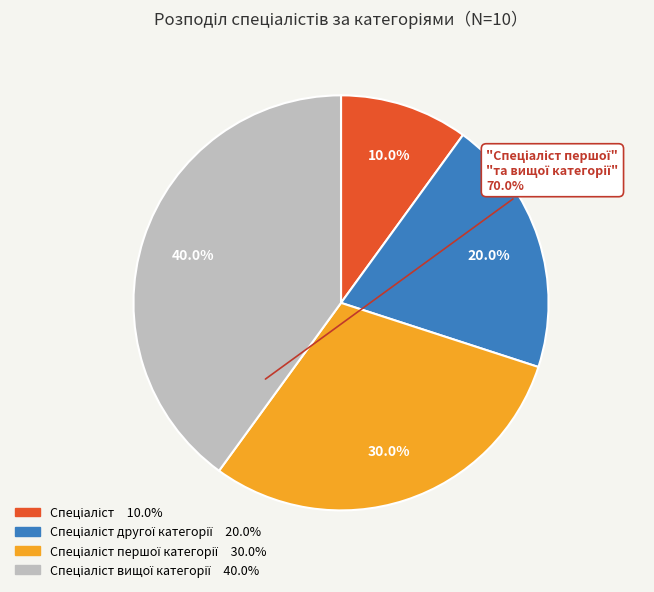

Is there any slice that represents more than half of the pie?

No